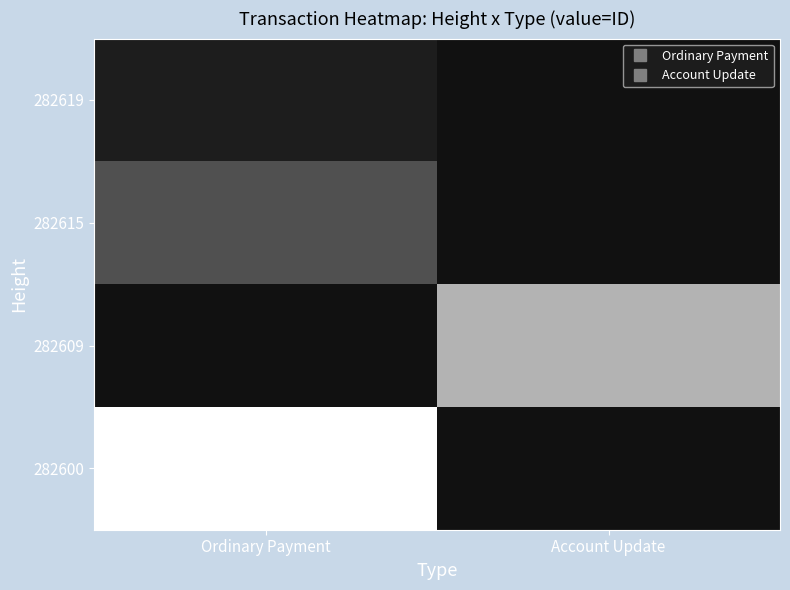

What is the smallest value displayed?

1952752103480752896.0